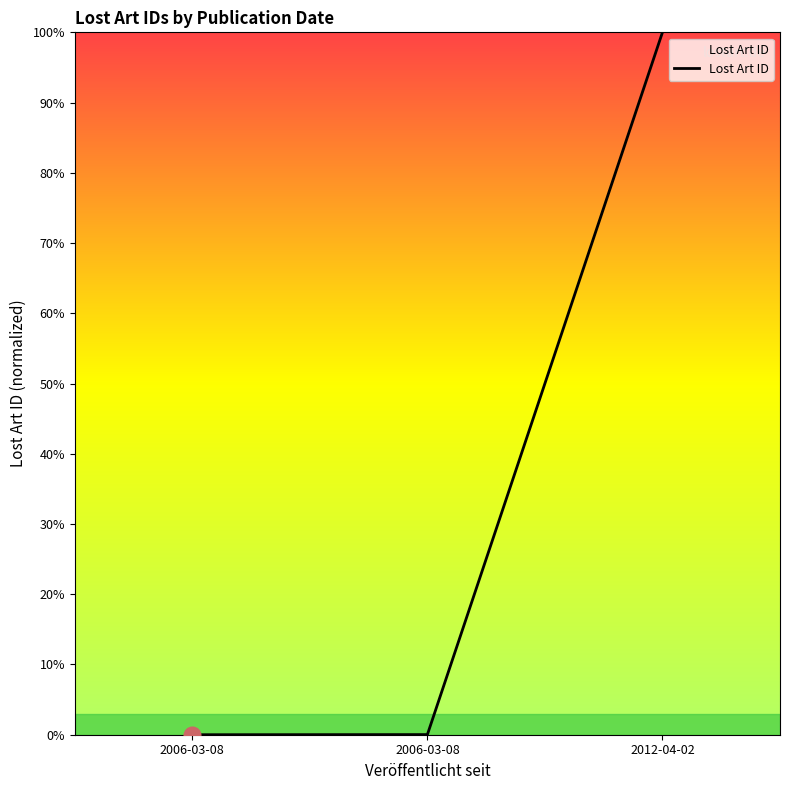

Where is the data nearest to the value 50?

2006-03-08